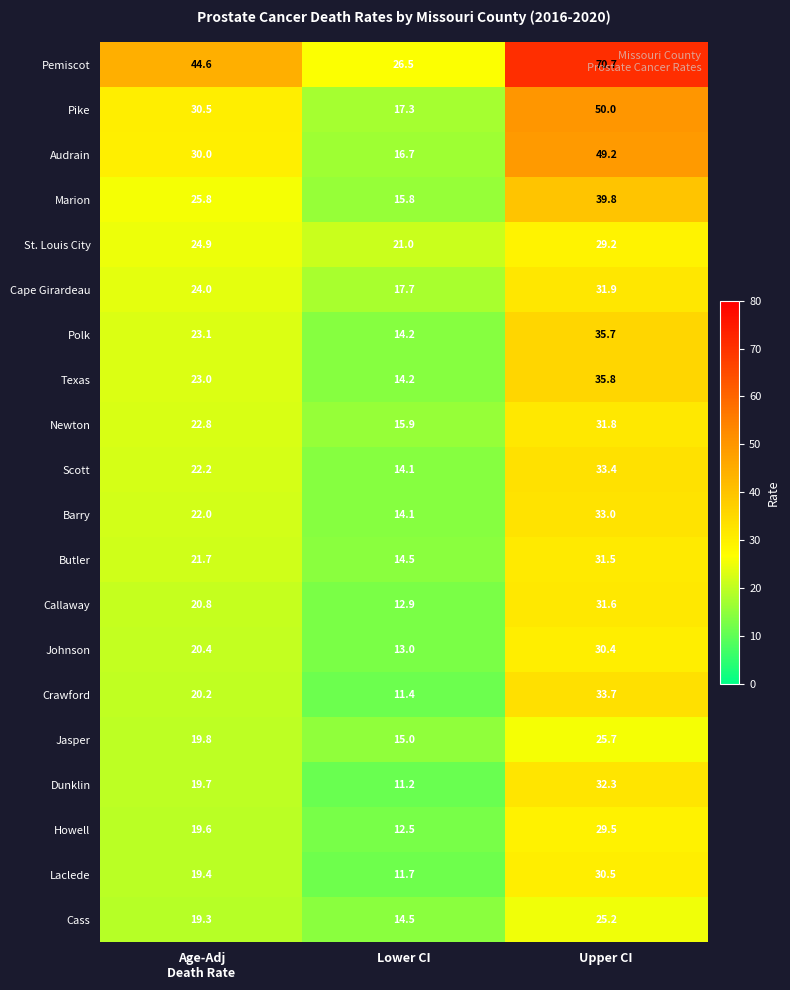

At which category is the sum across all series the highest?

Upper CI